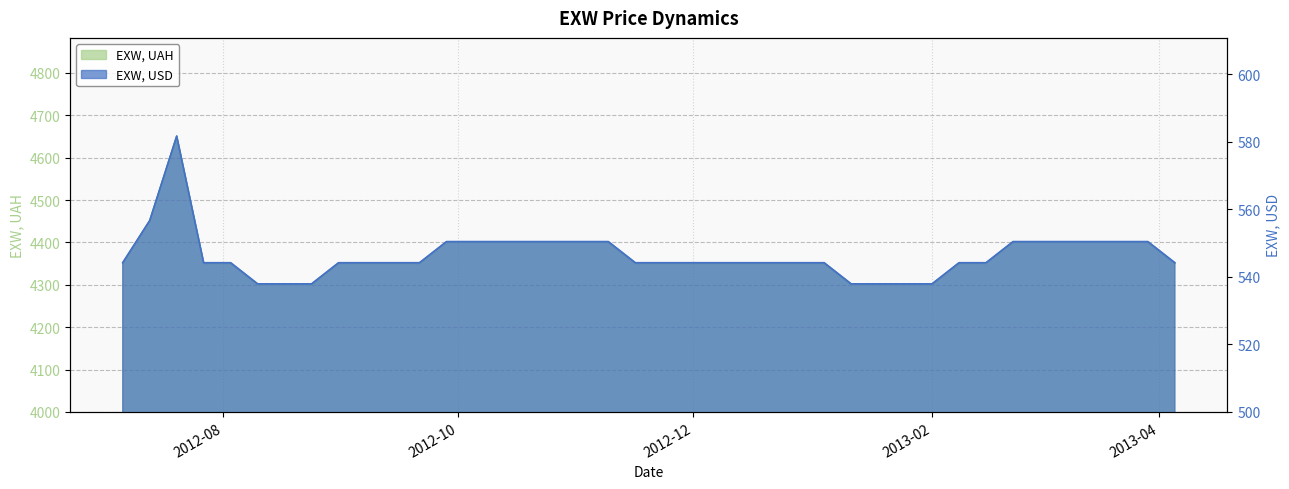

Is the value of EXW, UAH at 2013-03-22 greater than the value of EXW, USD at 2012-07-20?

Yes